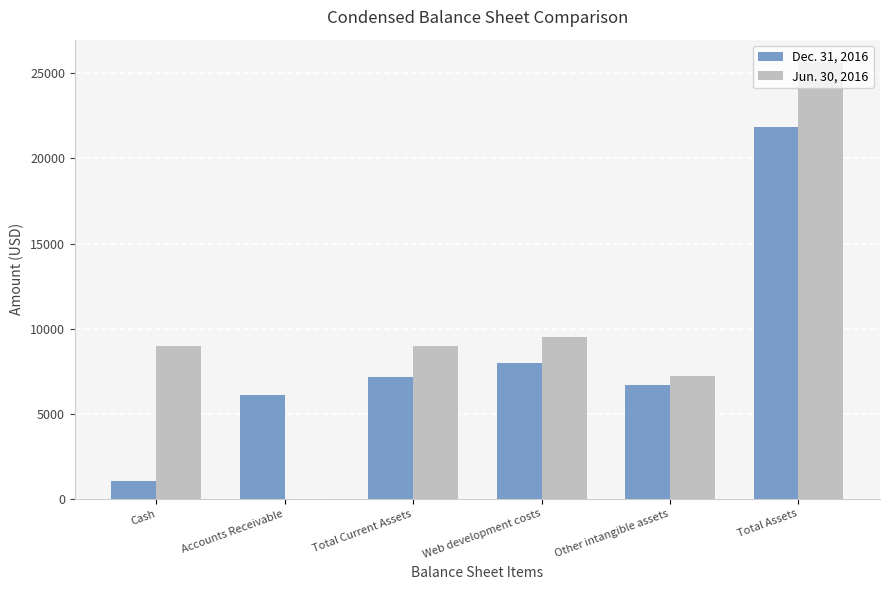

What is the total value across all series at Cash?

10029